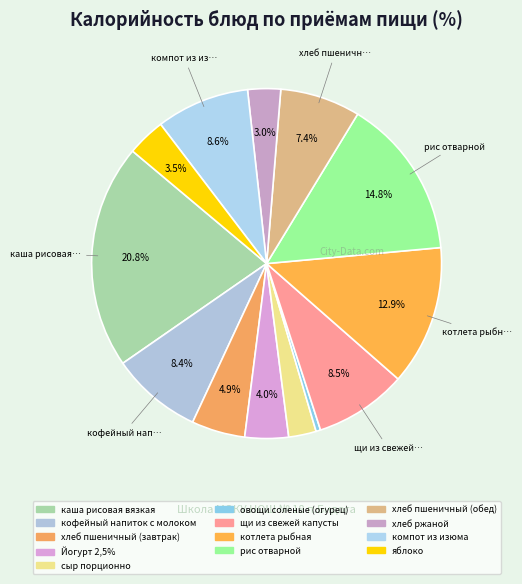

The рис отварной slice represents 7% of the pie. True or false?

False